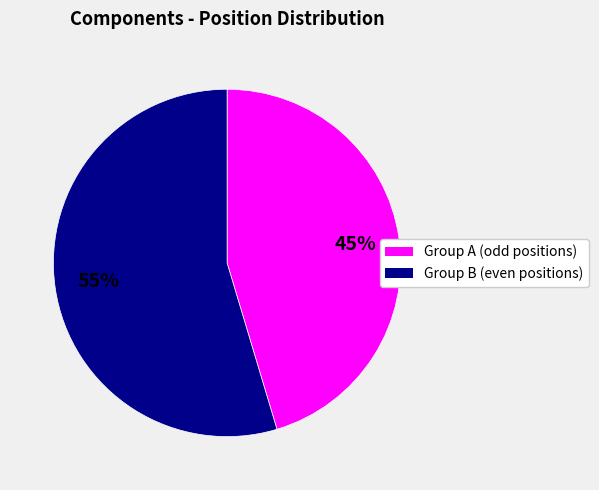

Is there a majority slice in this chart?

Yes